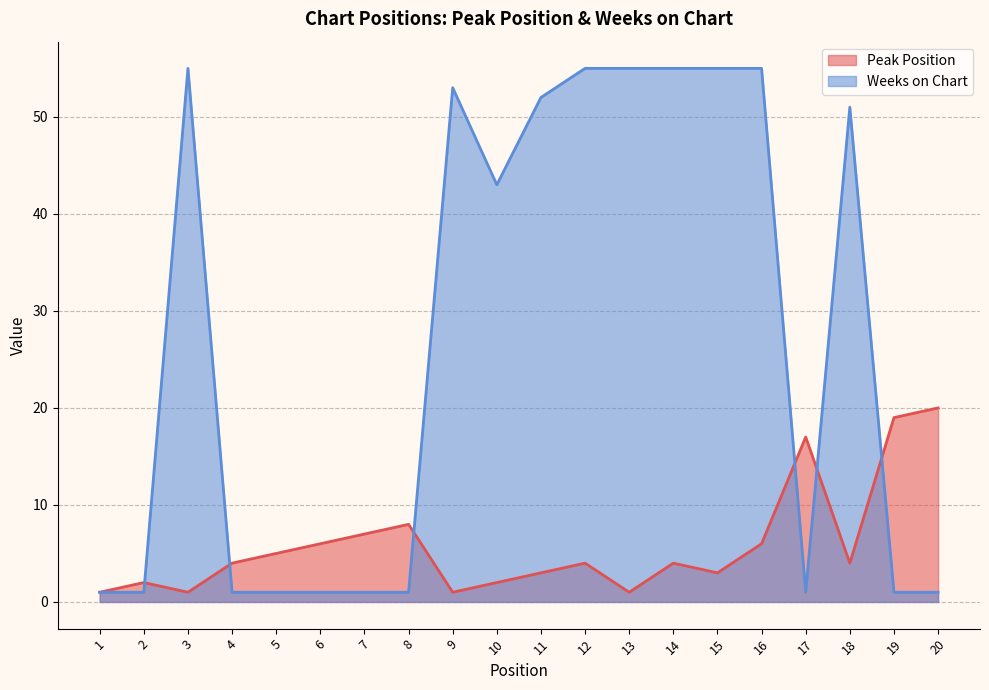

Which category has the lowest value across all series?

1